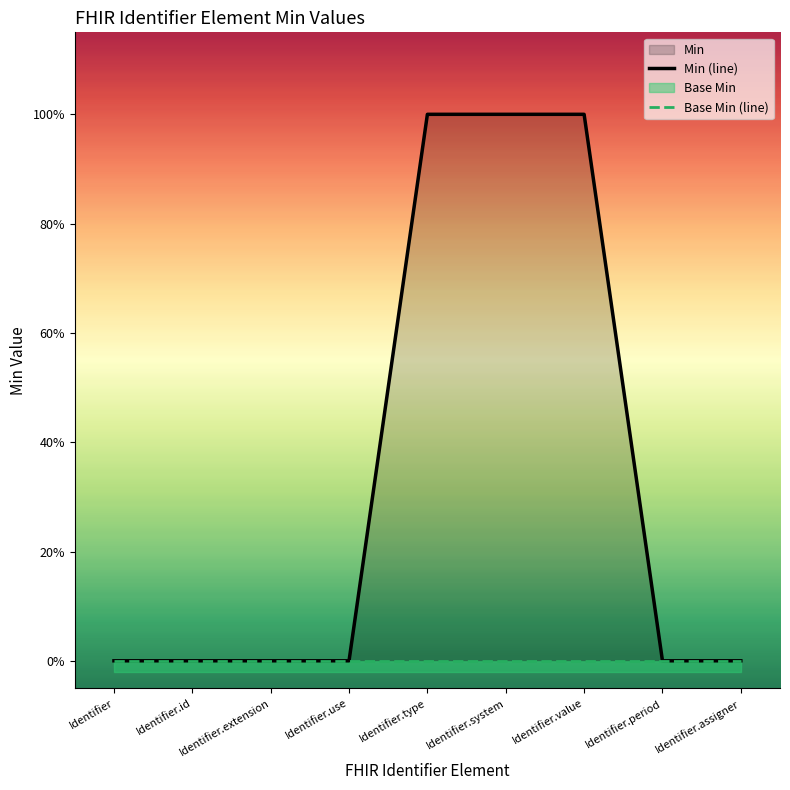

The Min (line) series shows 1 at Identifier.assigner. True or false?

False